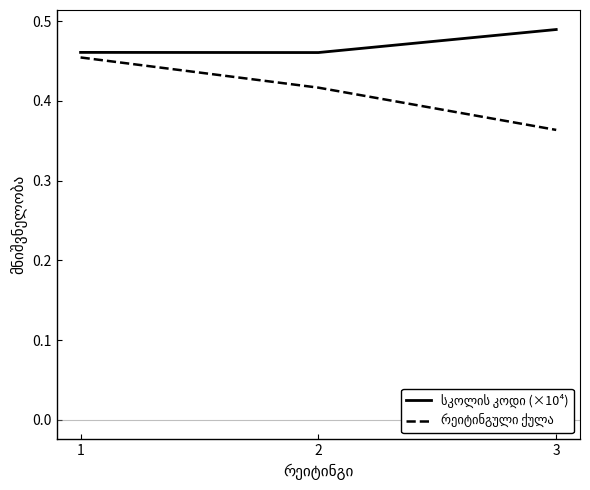

What is the total value across all series at 1?

0.9